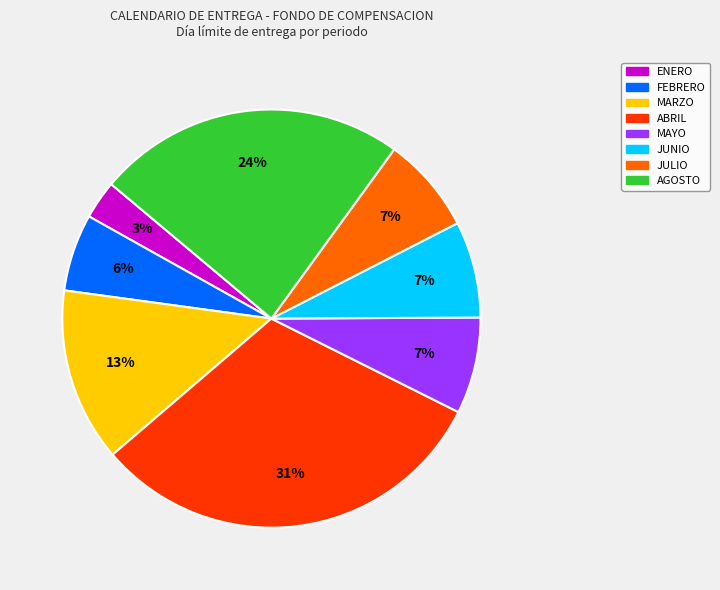

What percentage is the FEBRERO slice, to the nearest percent?

6%